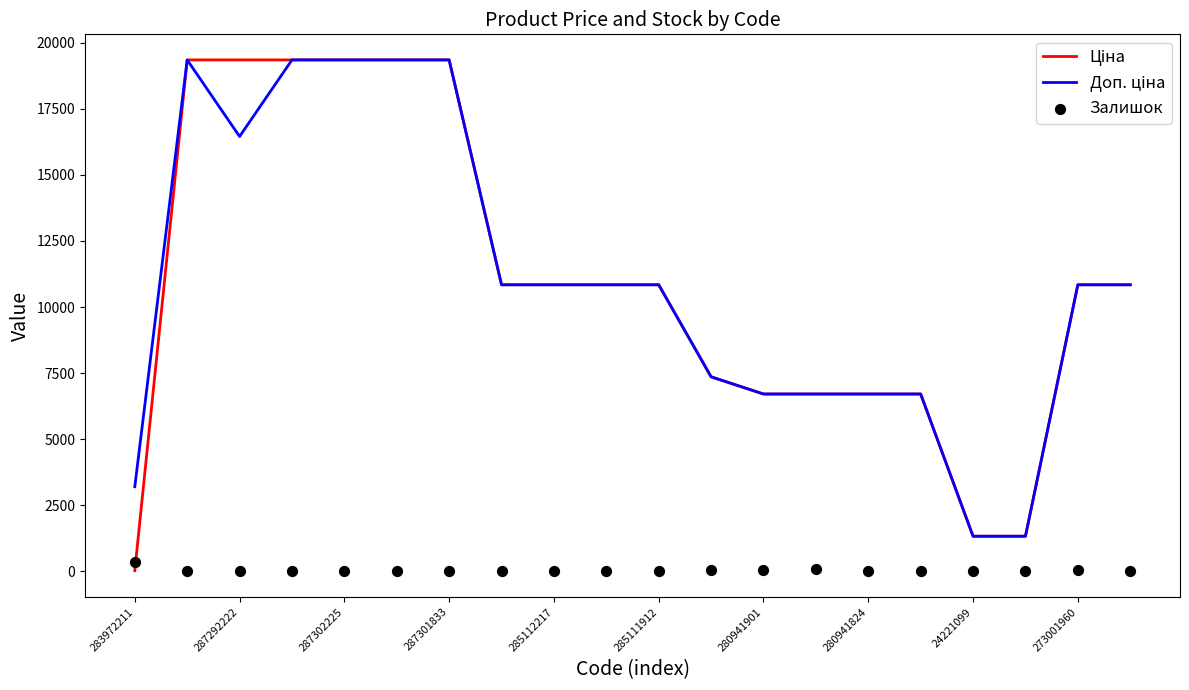

What are all the series names shown in the legend?

Ціна, Доп. ціна, Залишок